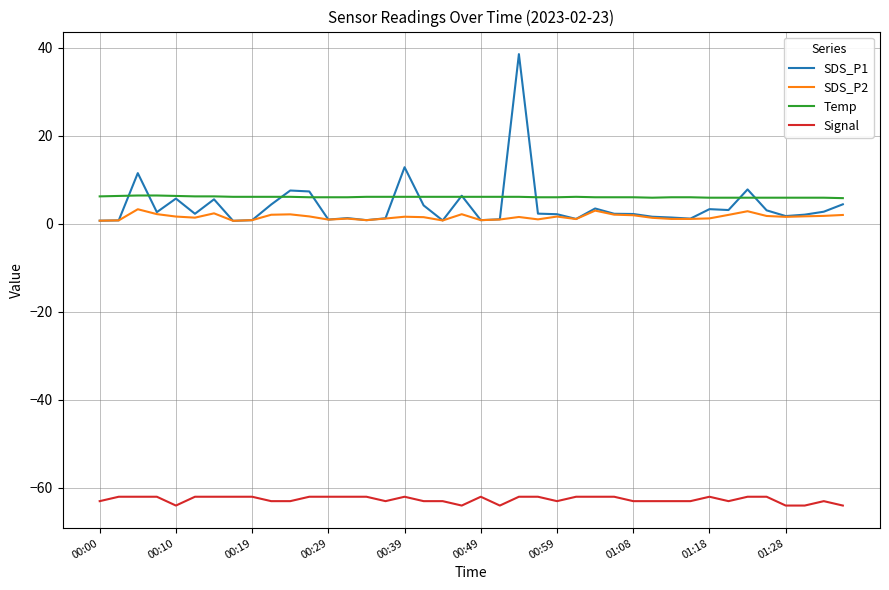

Which series has the largest range (max minus min)?

SDS_P1